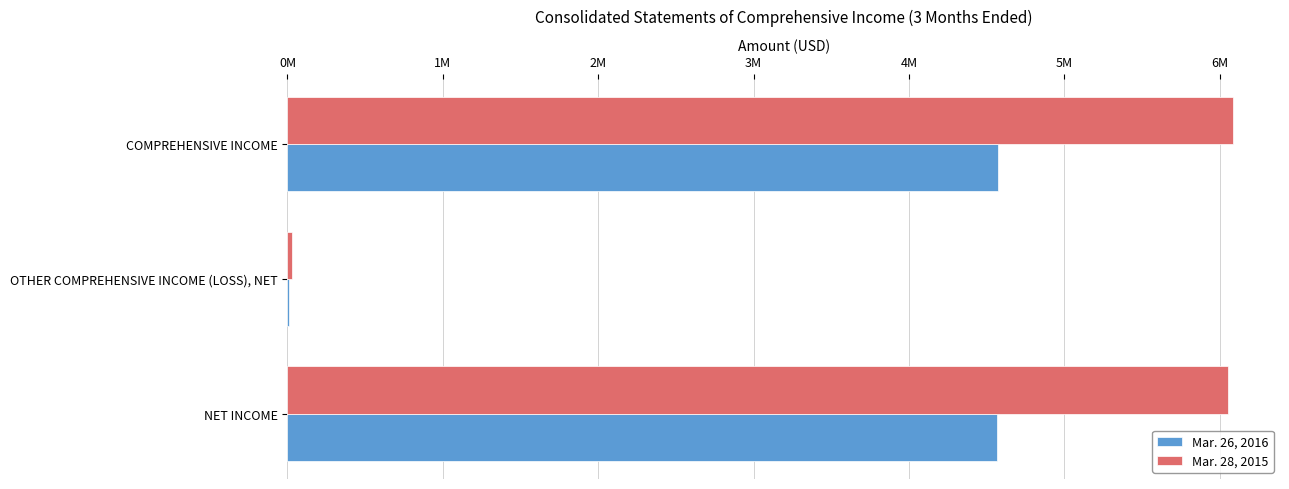

What are all the series names shown in the legend?

Mar. 26, 2016, Mar. 28, 2015